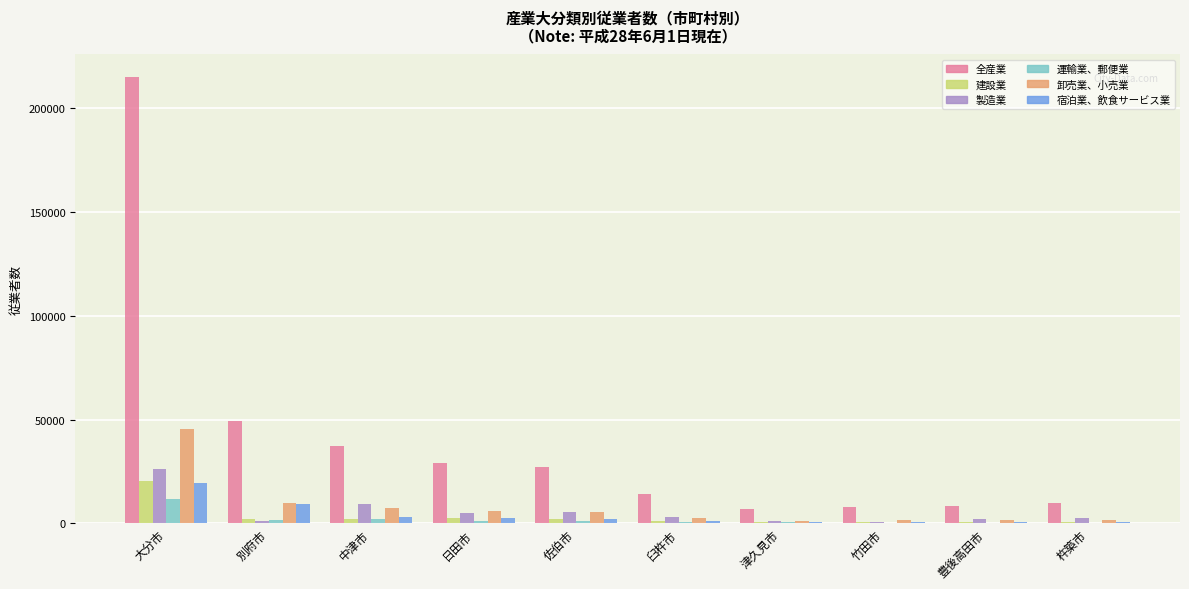

What is the maximum value shown in the chart?

214982